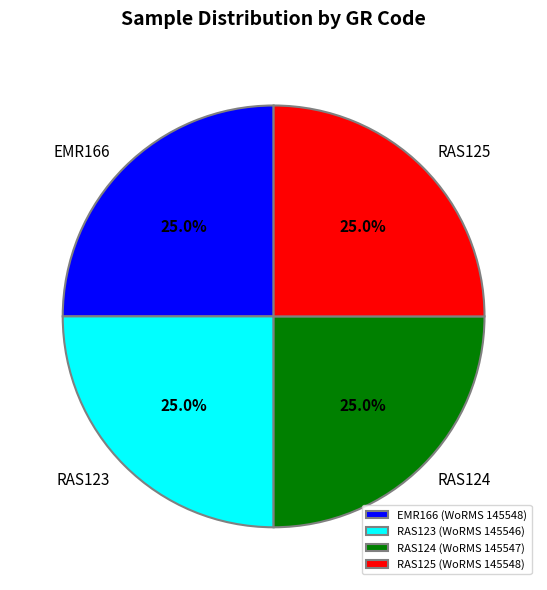

Is there any slice that represents more than half of the pie?

No